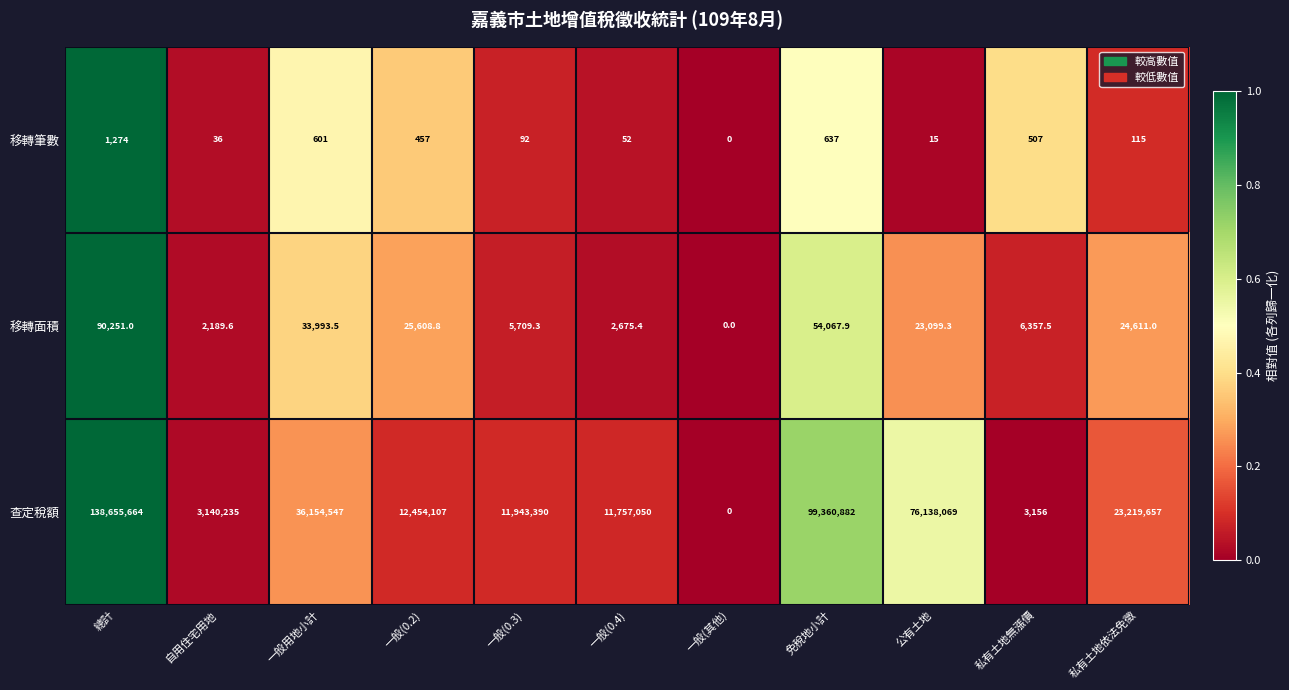

Rank the series by their maximum value, from highest to lowest.

查定稅額, 移轉面積, 移轉筆數